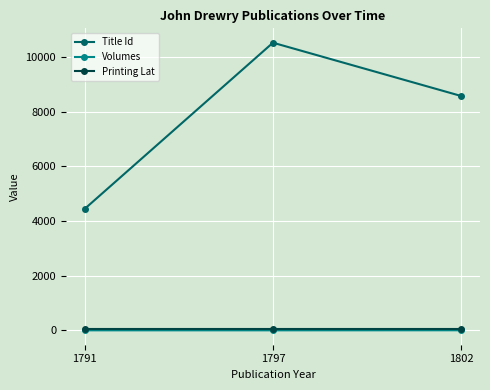

What is the value of the Printing Lat point at the 2nd from the left?

52.9